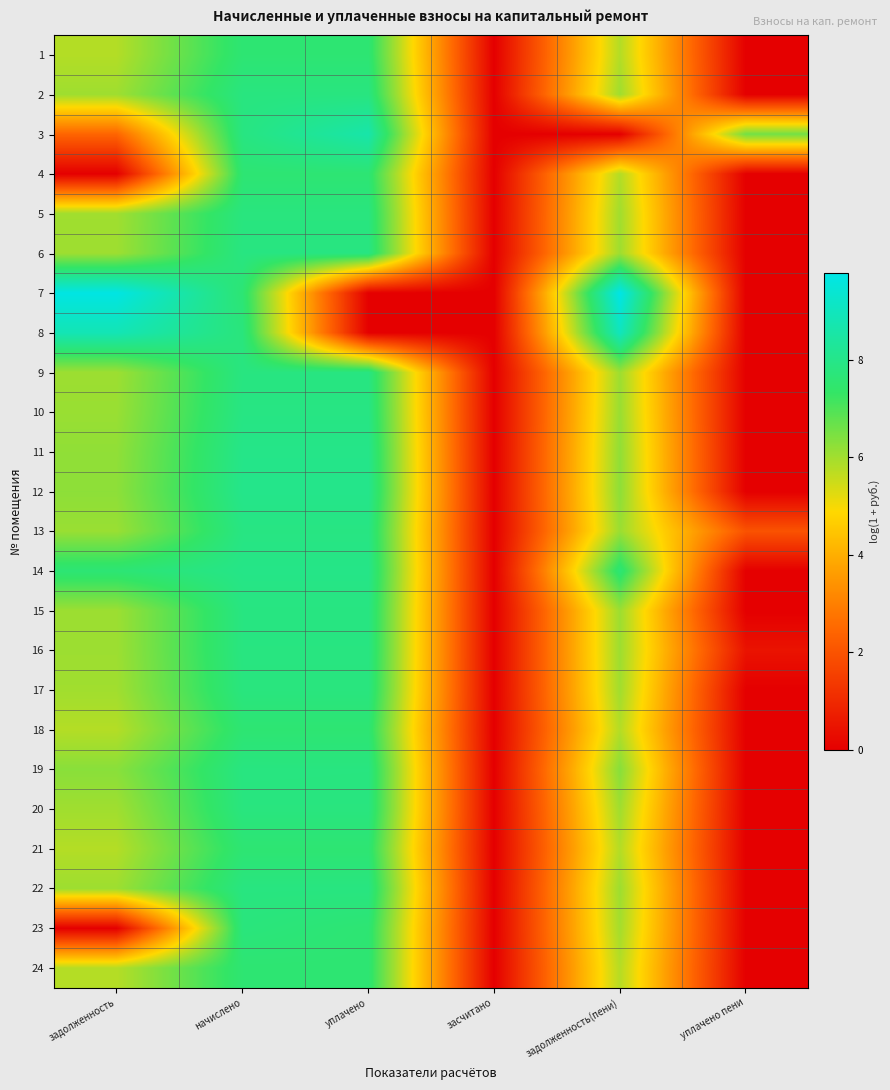

Count the number of data series in this chart.

24